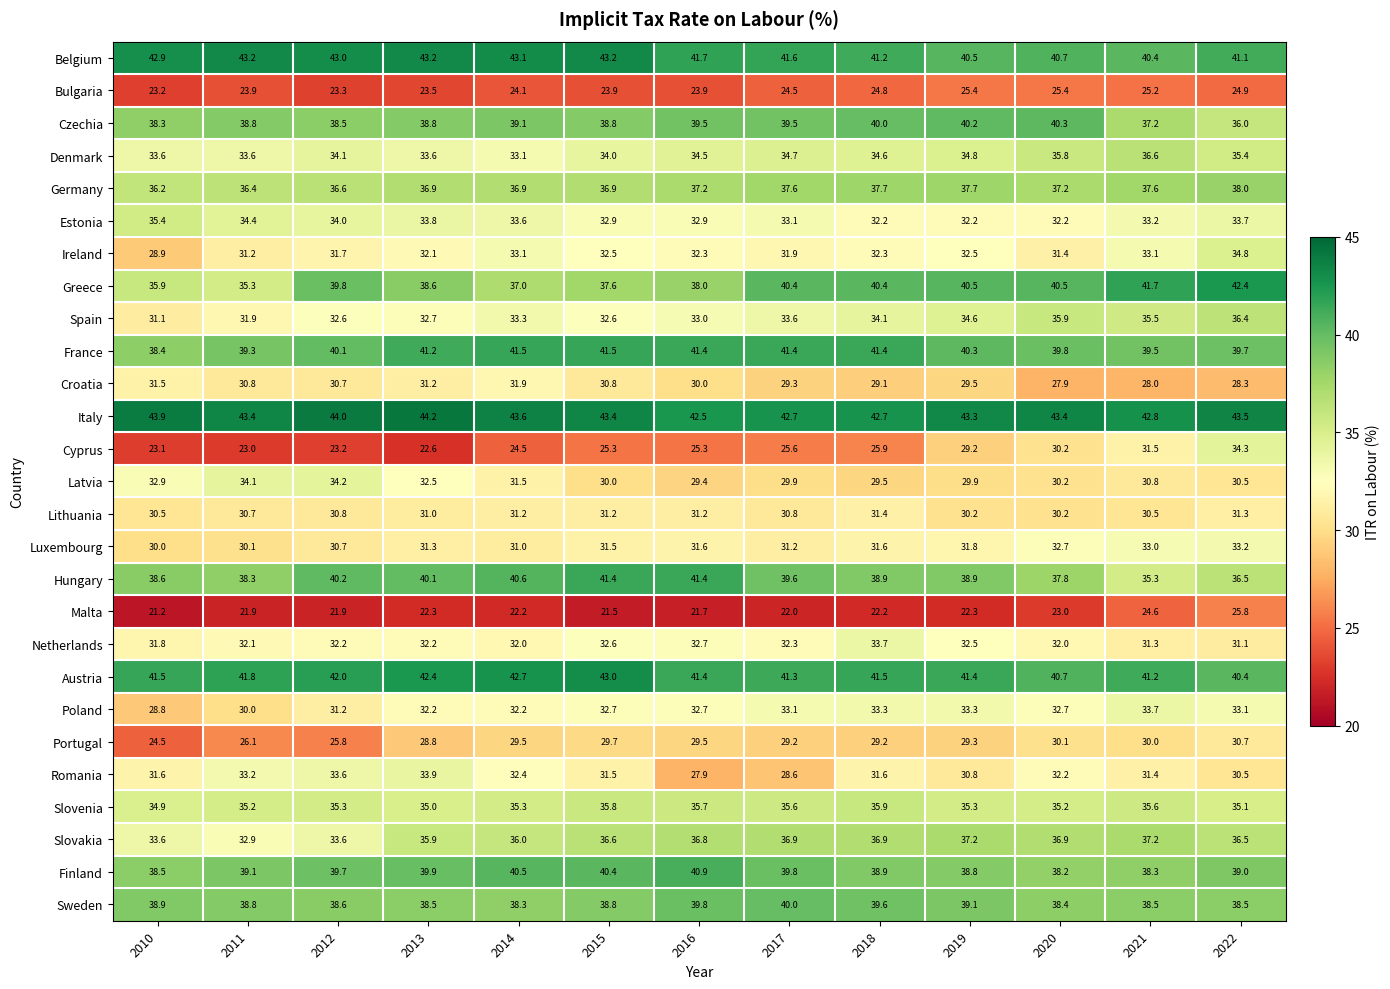

What is the lowest value of the Finland series?

38.2